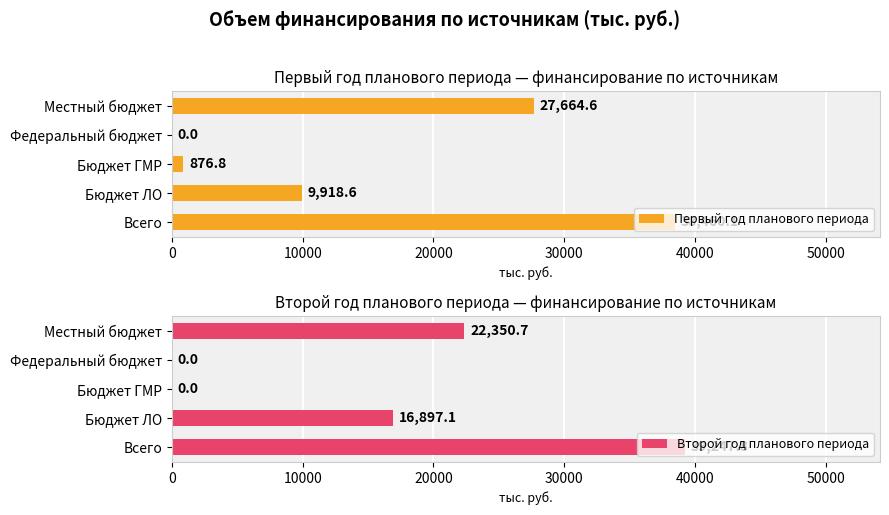

What is the maximum value for Первый год планового периода?

38460.1